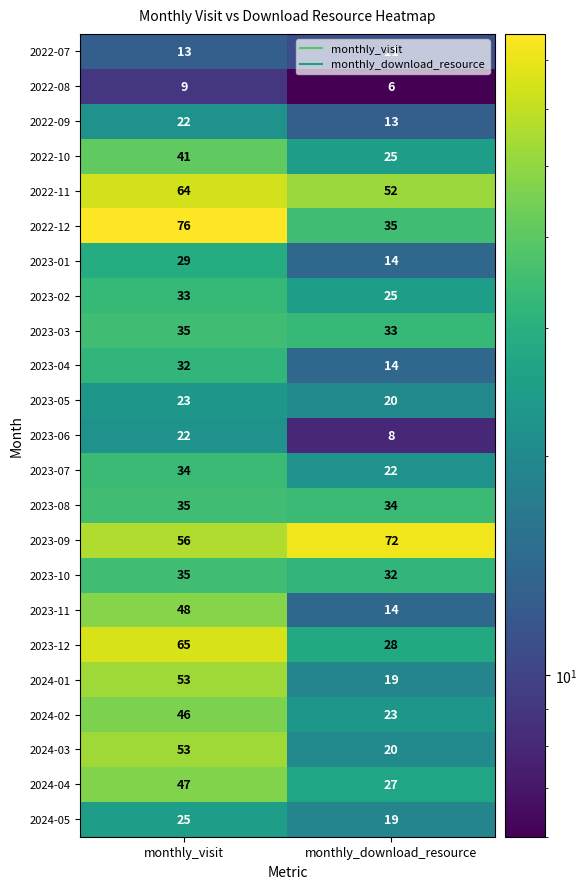

How many series are shown in this chart?

23